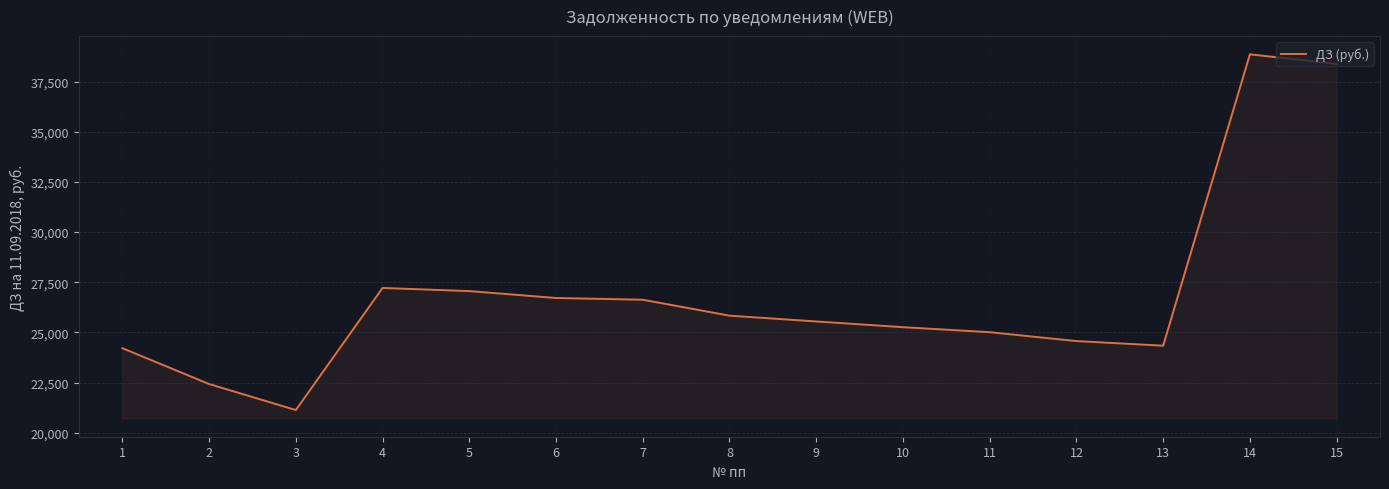

What value does the data have at 15?

38381.8